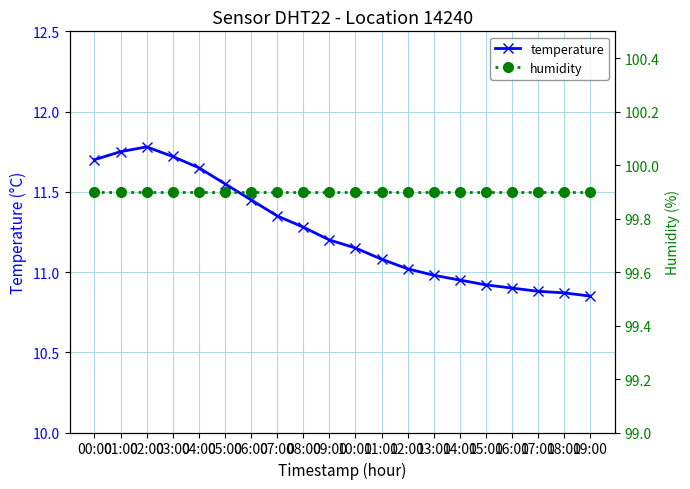

Is the value of humidity at 14:00 greater than the value of temperature at 18:00?

Yes